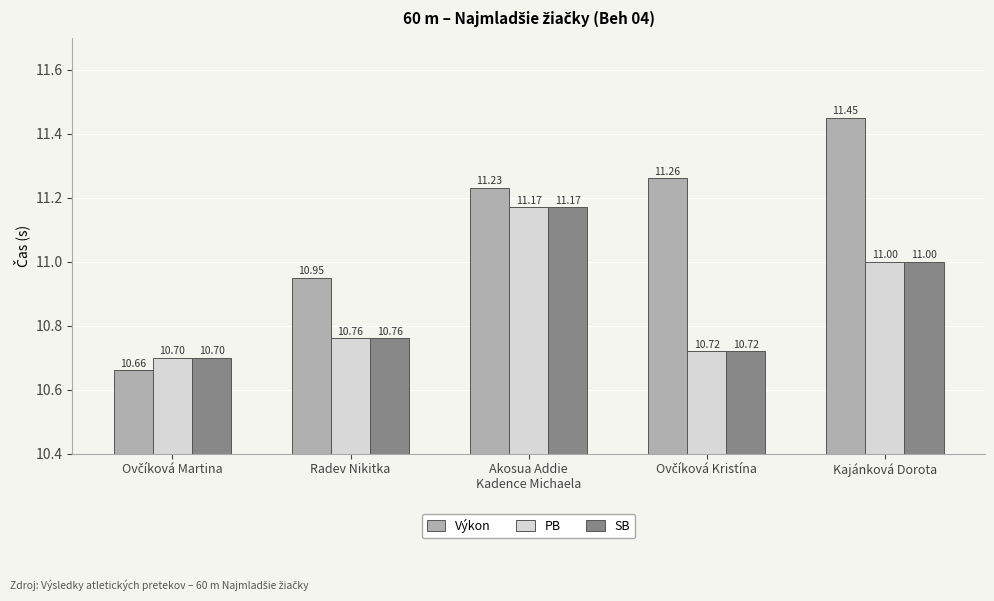

What is the approximate value of SB at Radev Nikitka?

10.8